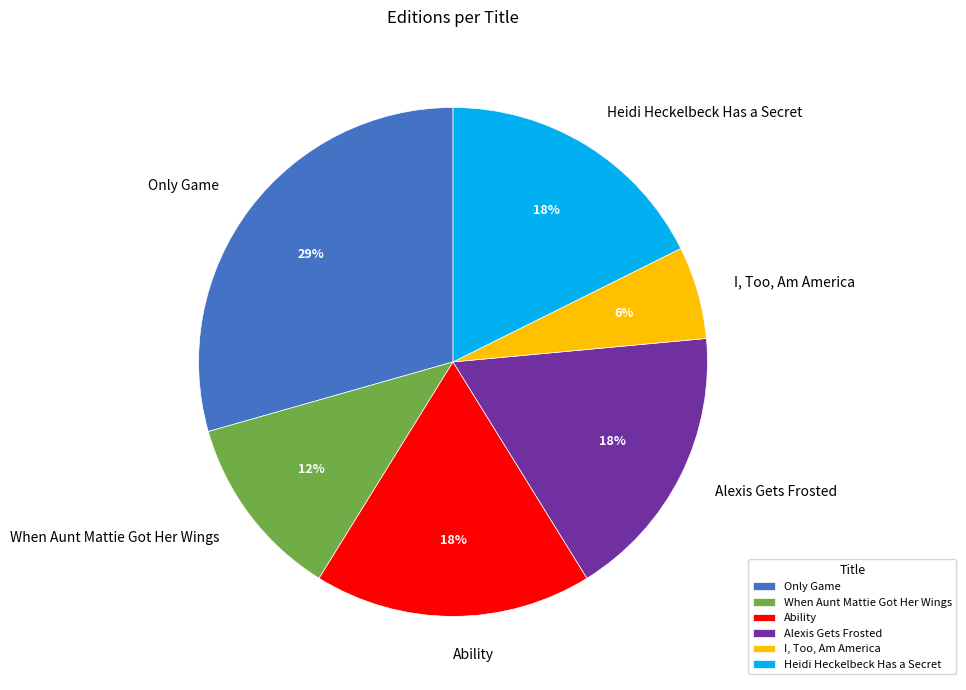

True or false: I, Too, Am America accounts for 17% of the total.

False